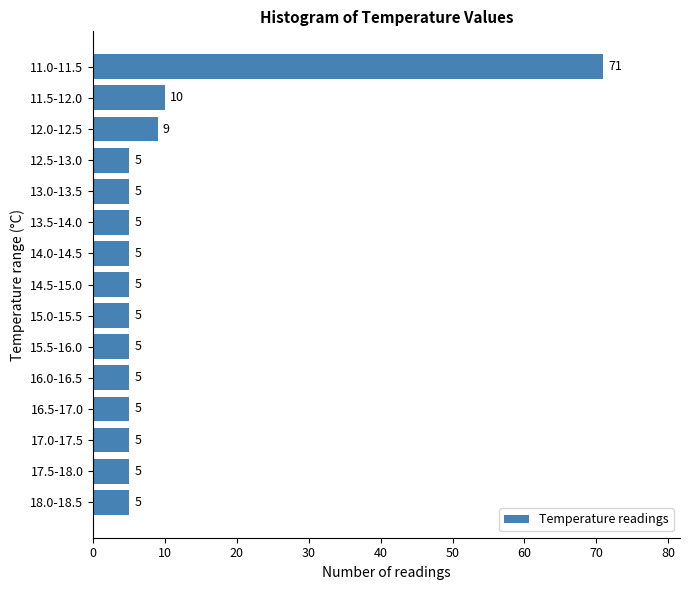

Reading top to bottom, extract all data points from this chart.

71	10	9	5	5	5	5	5	5	5	5	5	5	5	5